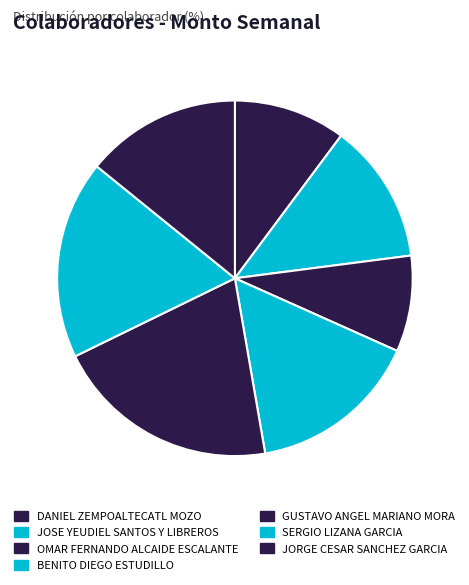

How many segments does this pie chart have?

7